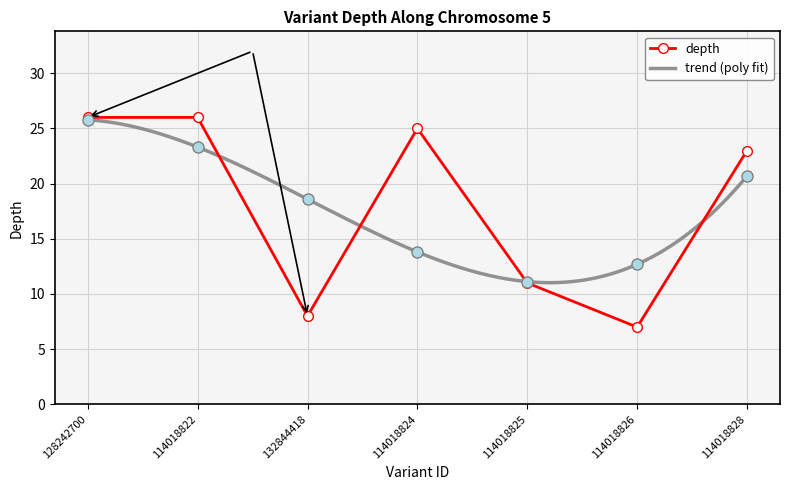

True or false: the data shows 12 at 114018826.

False